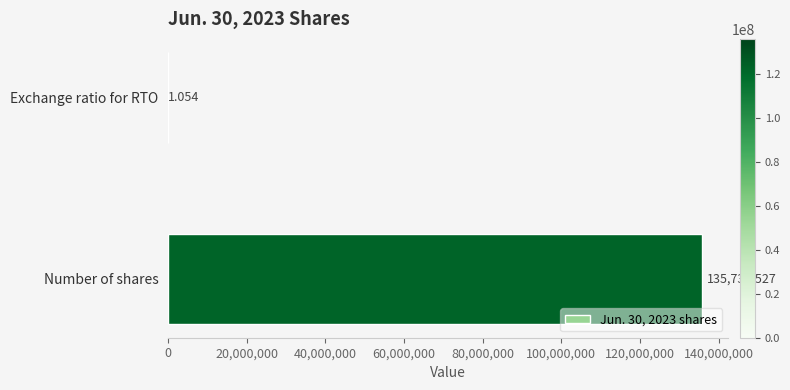

At which label is the value closest to 67865264?

Exchange ratio for RTO